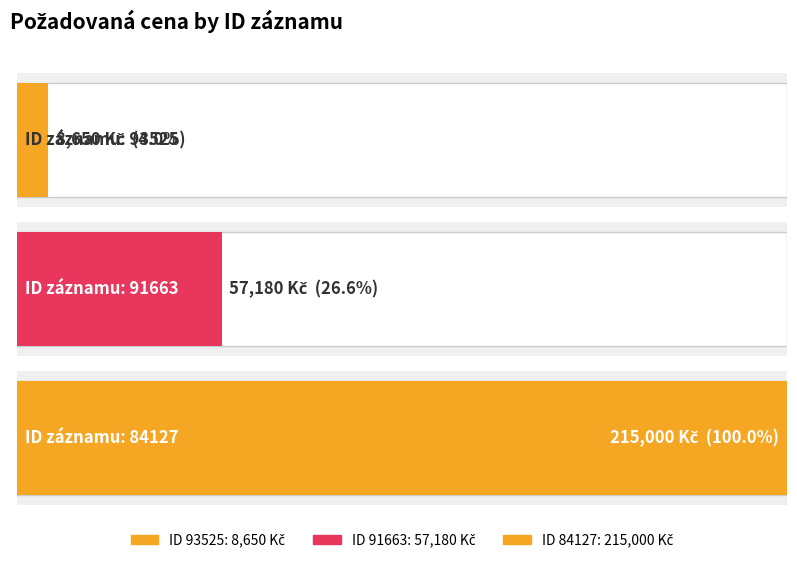

Reading left to right, what are all the values shown in this chart?

93525=8650	91663=57180	84127=215000